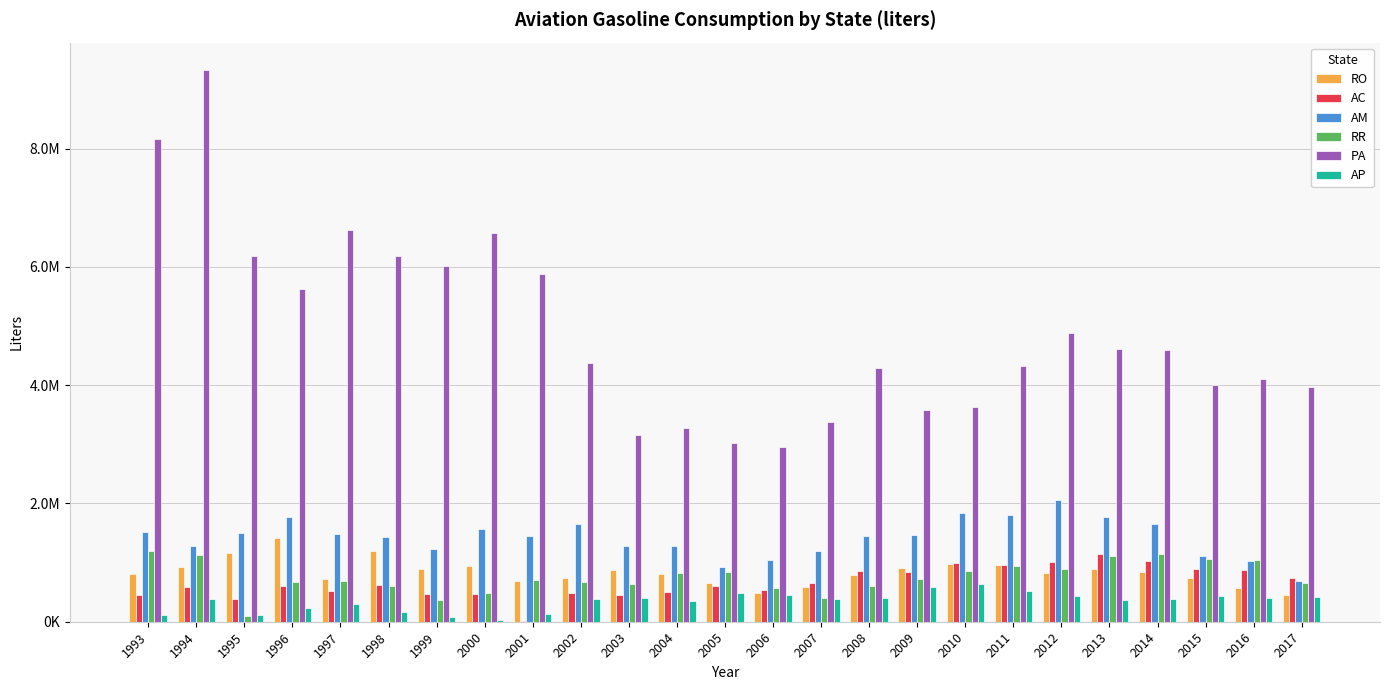

Are the bars horizontal?

No